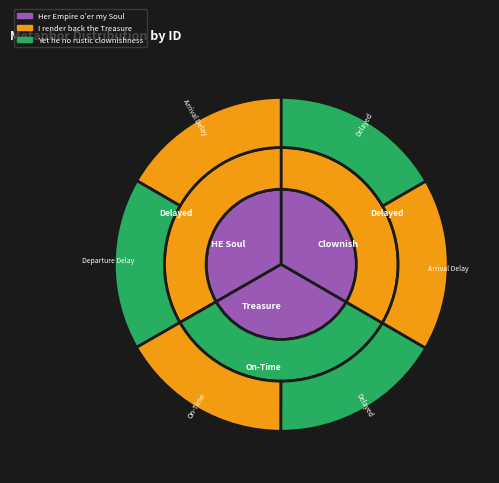

What is the change in value from Her Empire o'er my Soul to Yet he no rustic clownishness?

+22